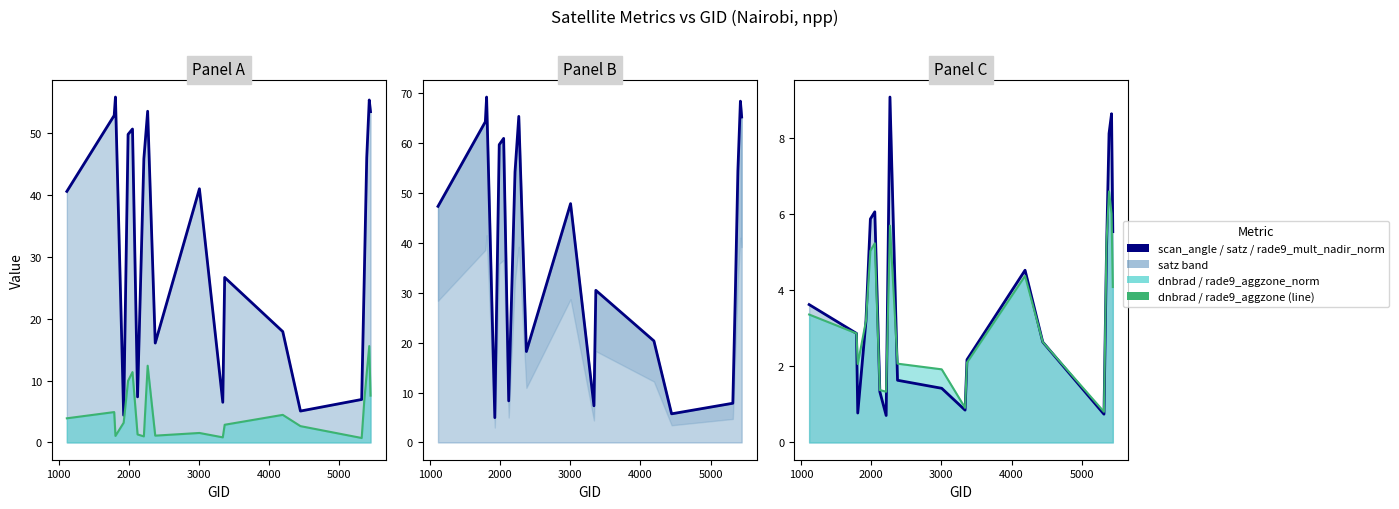

Which series has the widest spread of values?

satz